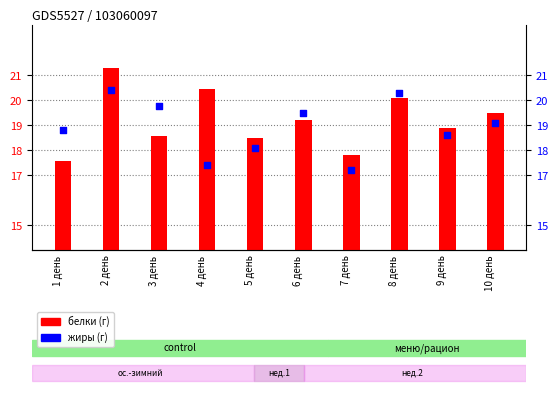

At how many categories does at least one series exceed 18?

9